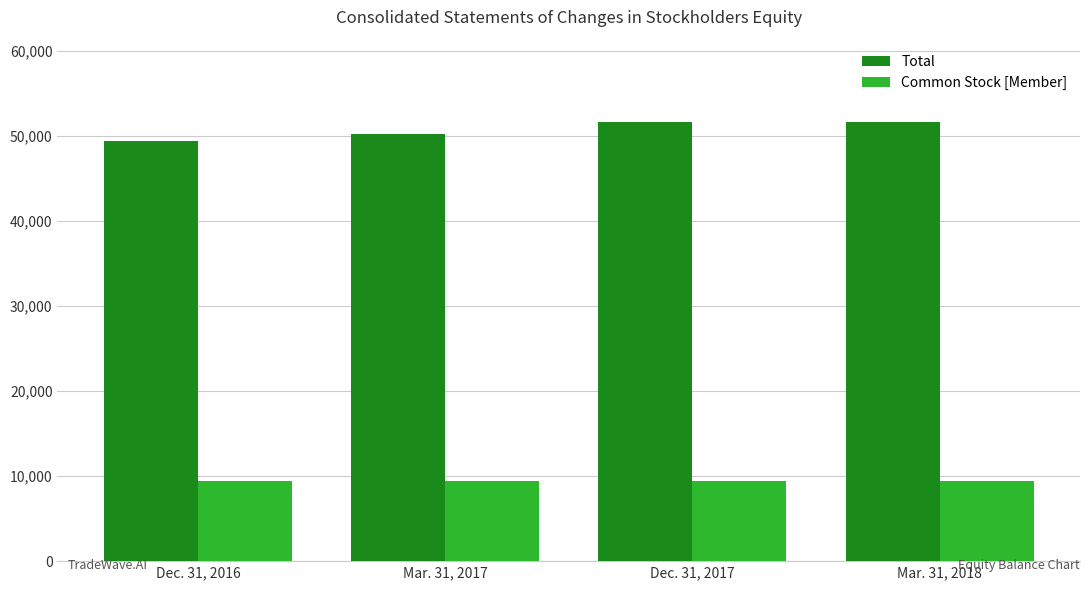

List the series in order of their overall mean, lowest first.

Common Stock [Member], Total